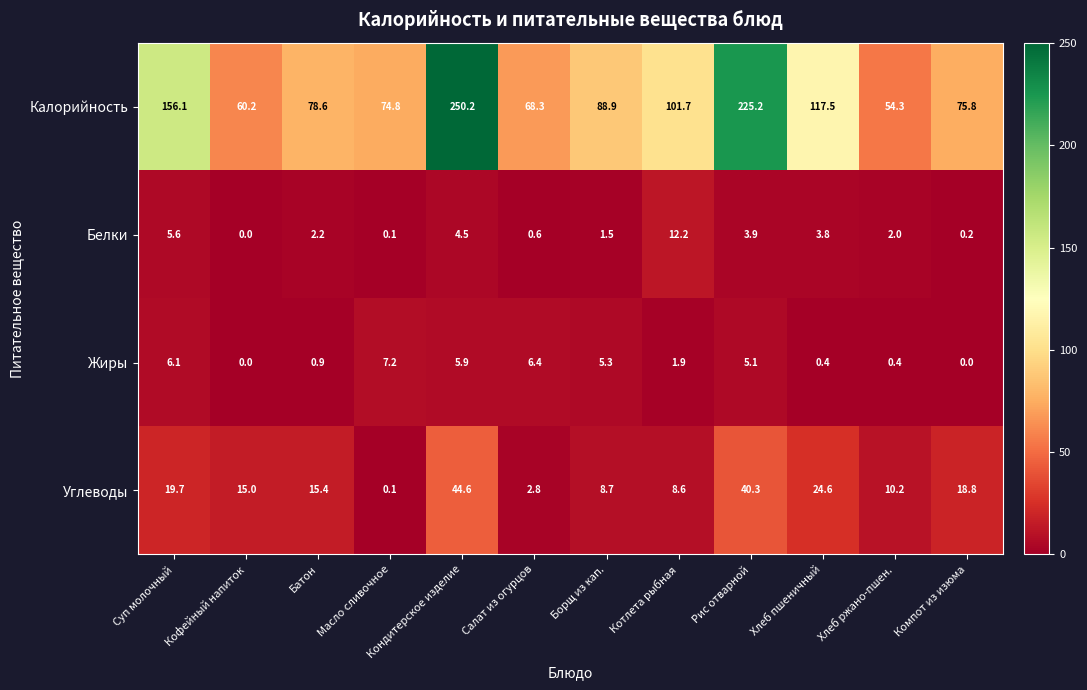

What is the sum of all Углеводы values?

208.8